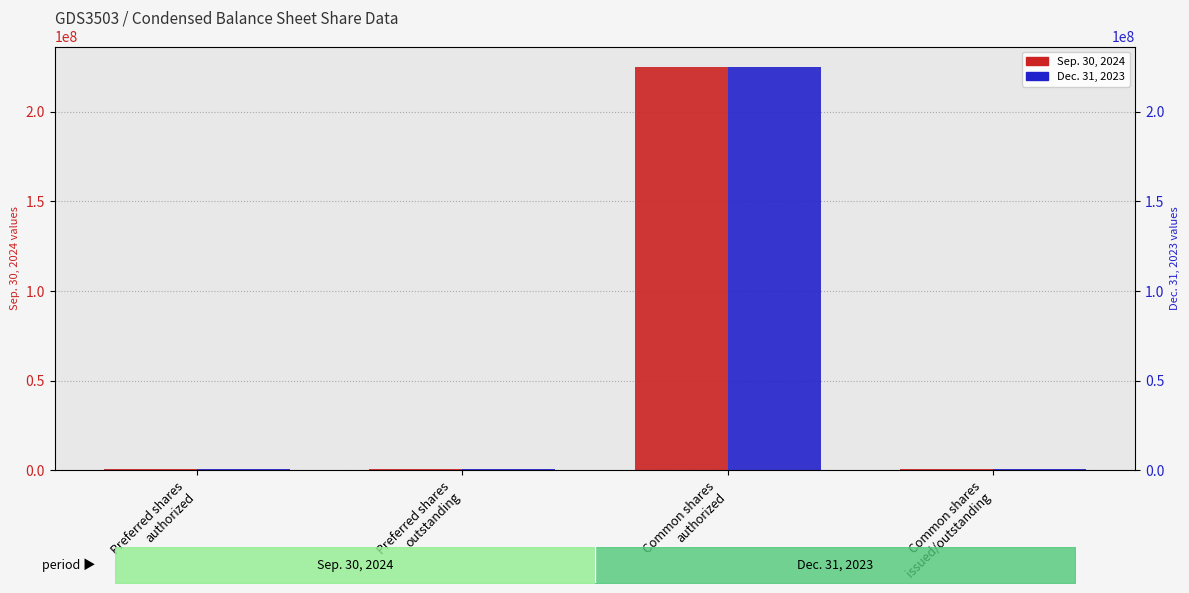

Rank the series by their average value, from highest to lowest.

Sep. 30, 2024, Dec. 31, 2023